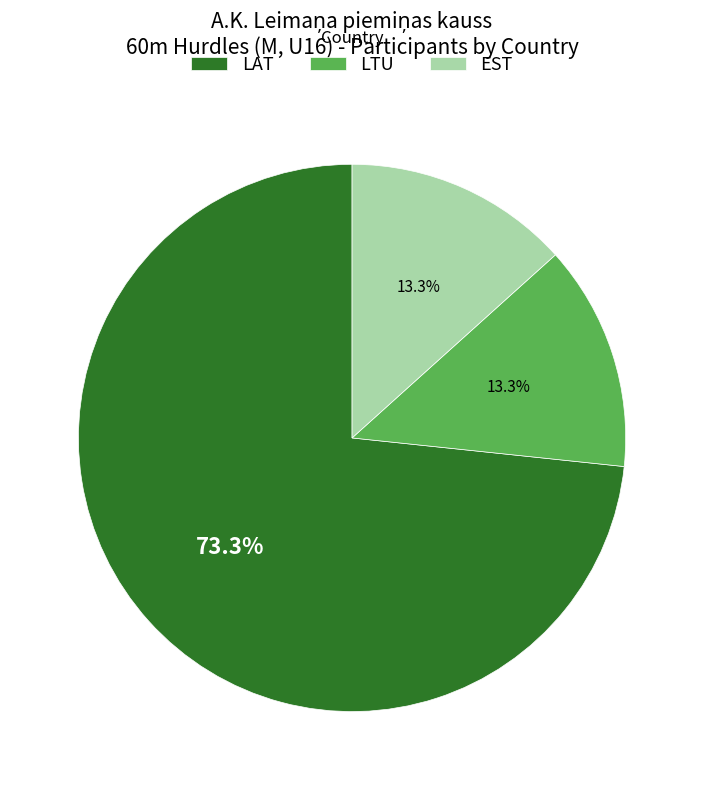

Which category has the biggest portion of the pie?

LAT